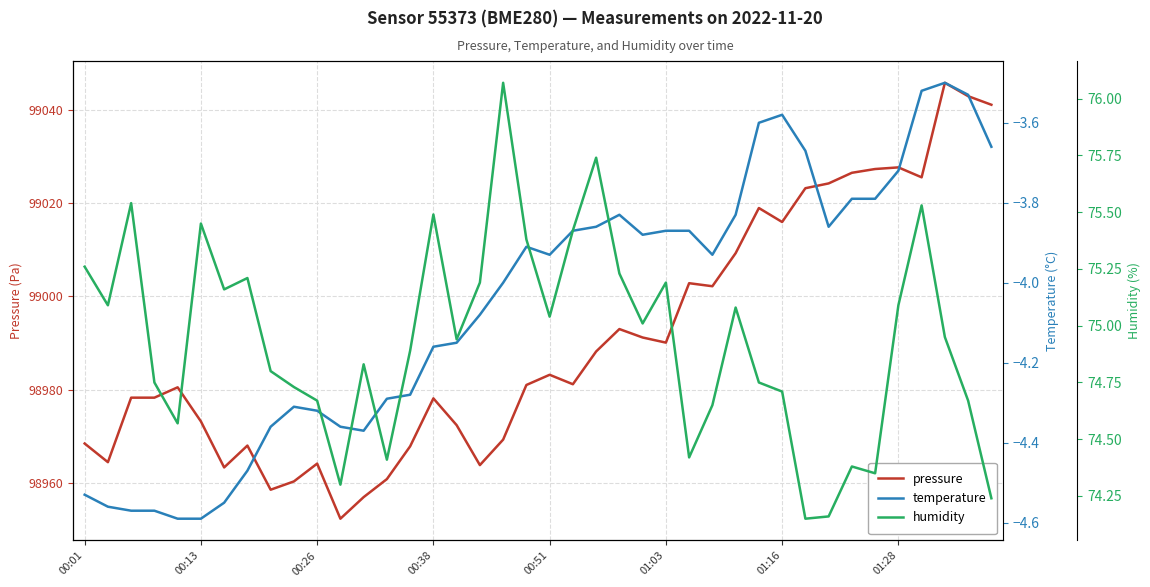

Which series has the widest spread of values?

pressure